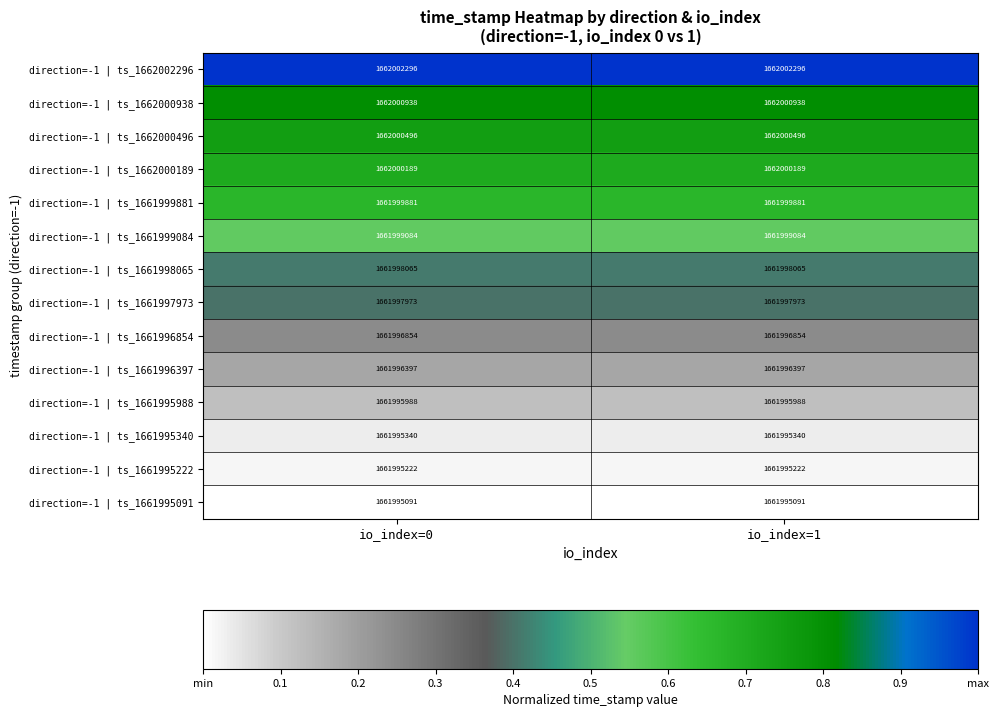

At io_index=1, list the series in order from largest to smallest.

direction=-1 | ts_1662002296, direction=-1 | ts_1662000938, direction=-1 | ts_1662000496, direction=-1 | ts_1662000189, direction=-1 | ts_1661999881, direction=-1 | ts_1661999084, direction=-1 | ts_1661998065, direction=-1 | ts_1661997973, direction=-1 | ts_1661996854, direction=-1 | ts_1661996397, direction=-1 | ts_1661995988, direction=-1 | ts_1661995340, direction=-1 | ts_1661995222, direction=-1 | ts_1661995091